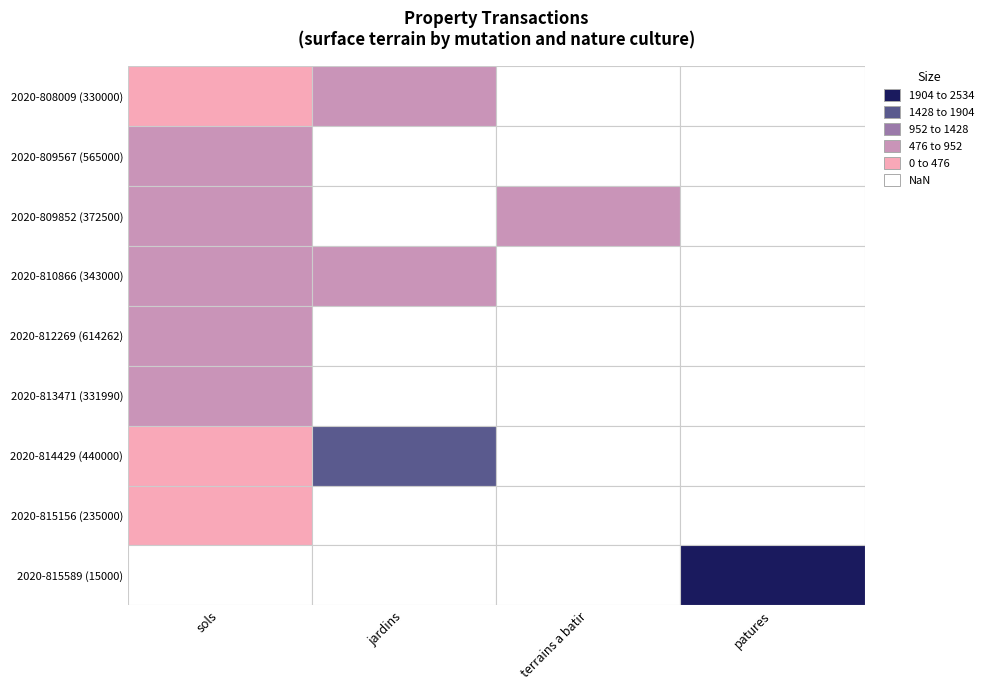

How many data points does each series have?

4